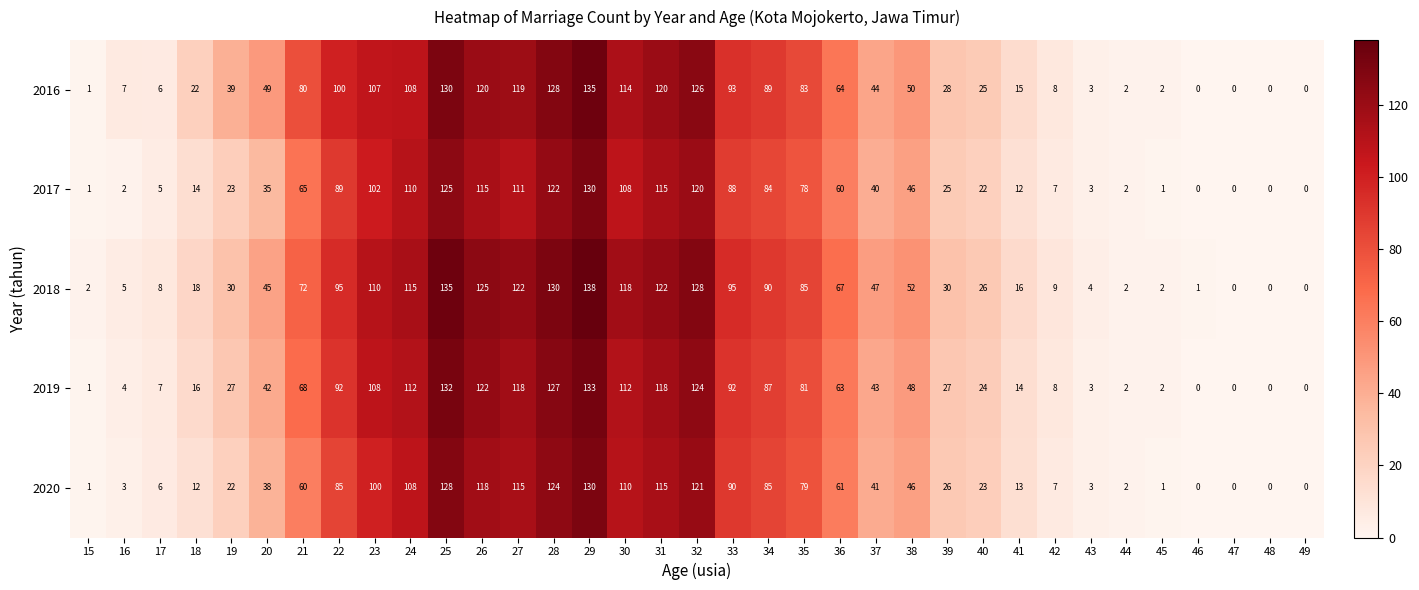

At how many categories does at least one series exceed 71?

15